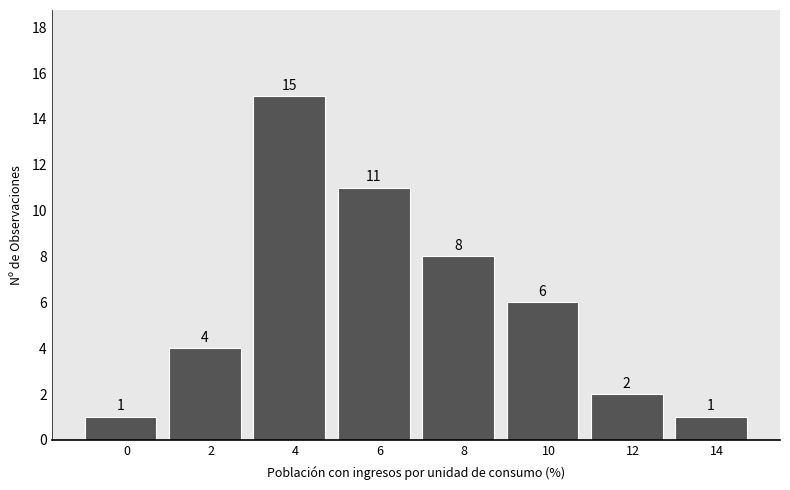

Reading right to left, list all the values displayed in this chart.

14=1	12=2	10=6	8=8	6=11	4=15	2=4	0=1